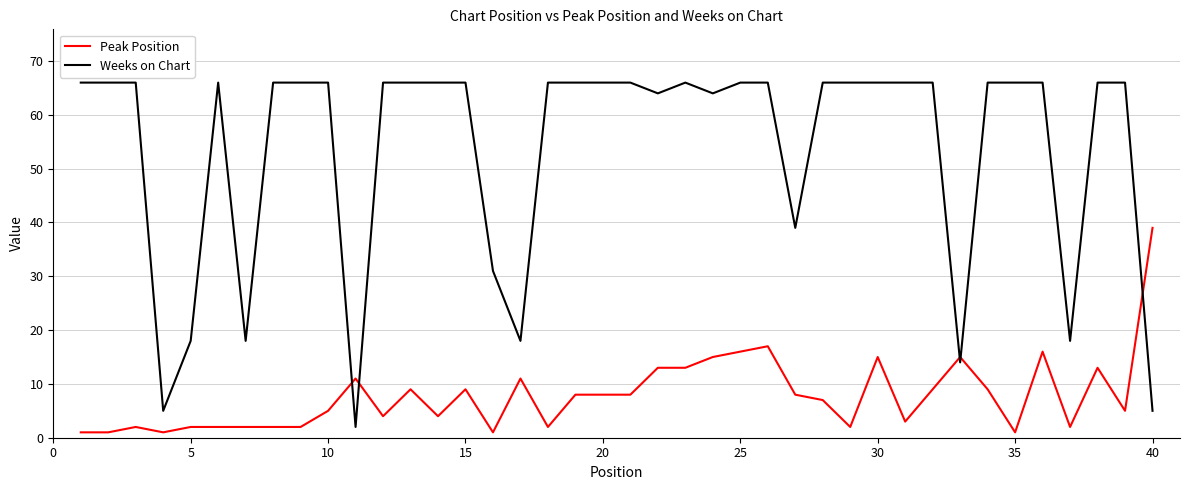

What is the lowest value of the Peak Position series?

1